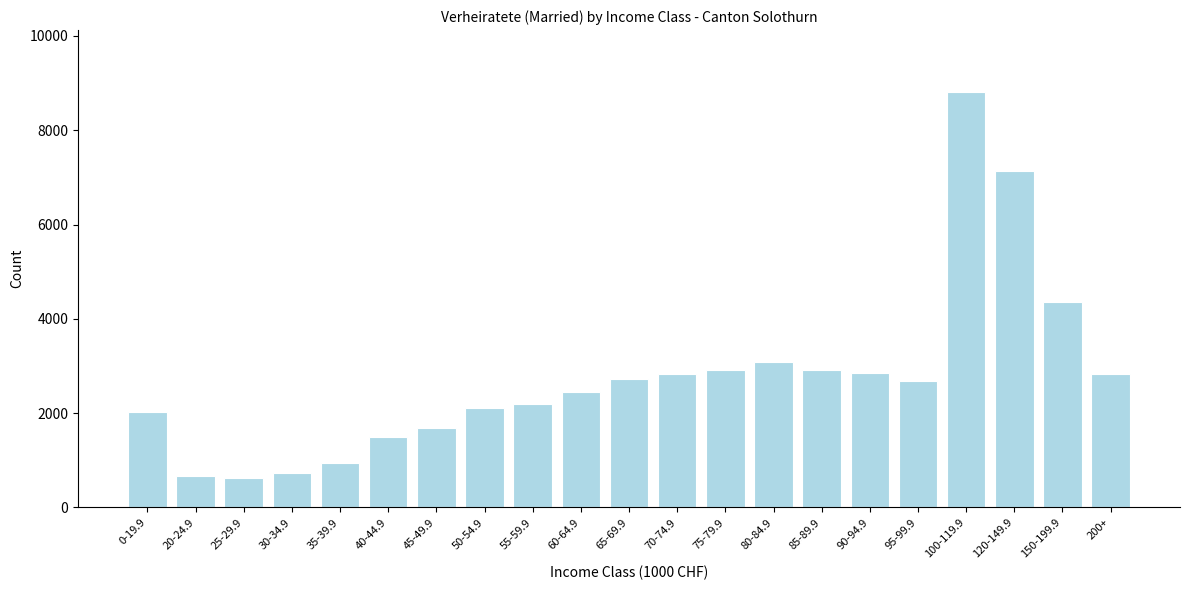

Where is the data nearest to the value 4710?

150-199.9